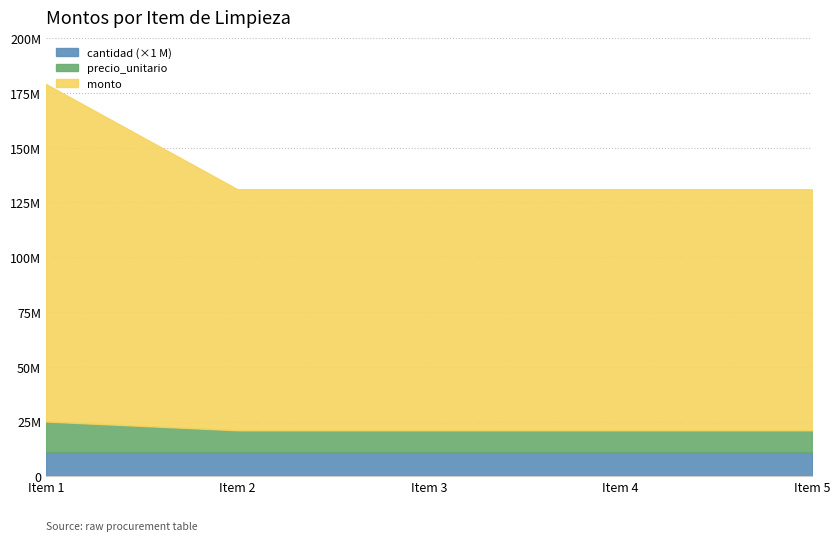

True or false: precio_unitario and monto intersect in this chart.

False